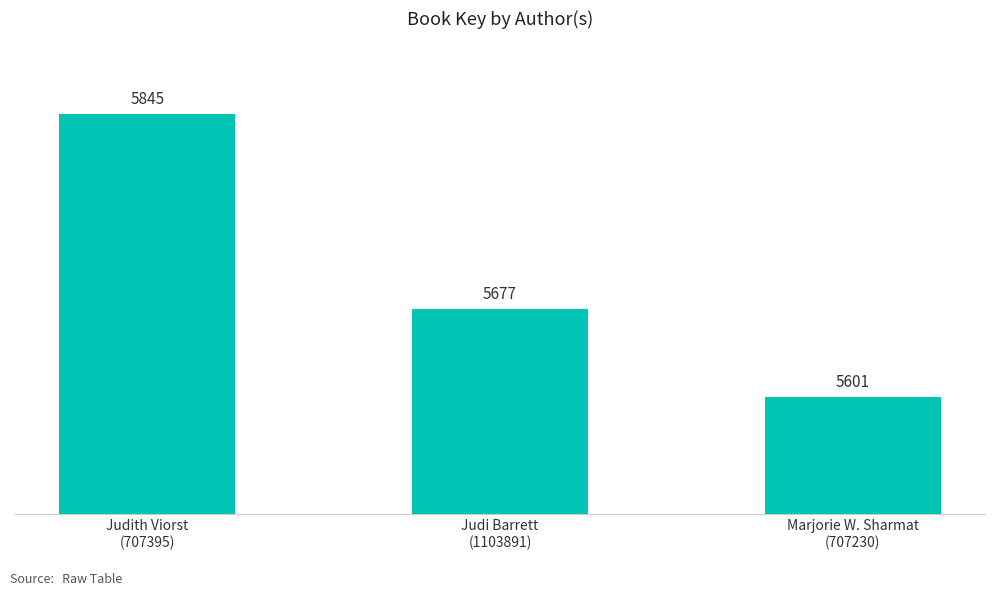

What is the minimum value shown in the chart?

5601